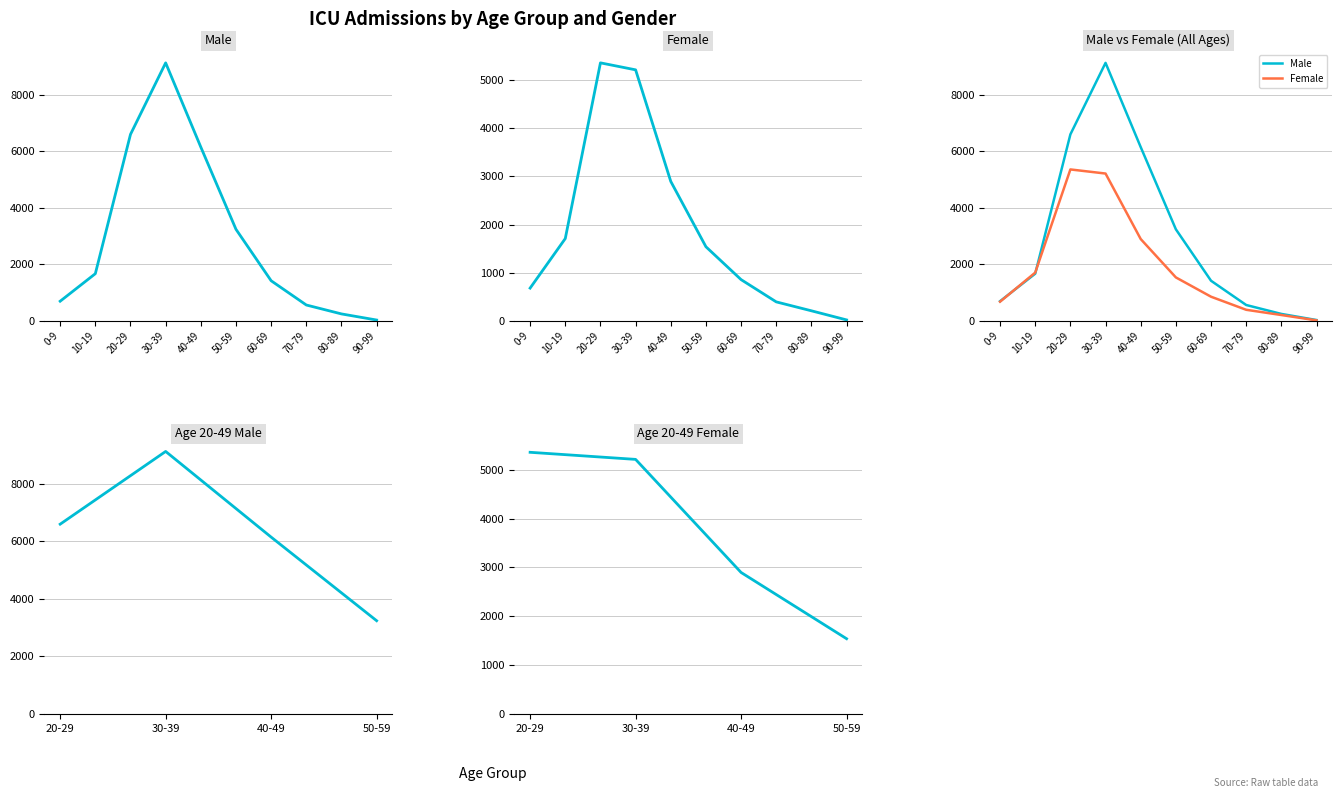

Where is the first local maximum for Female?

20-29